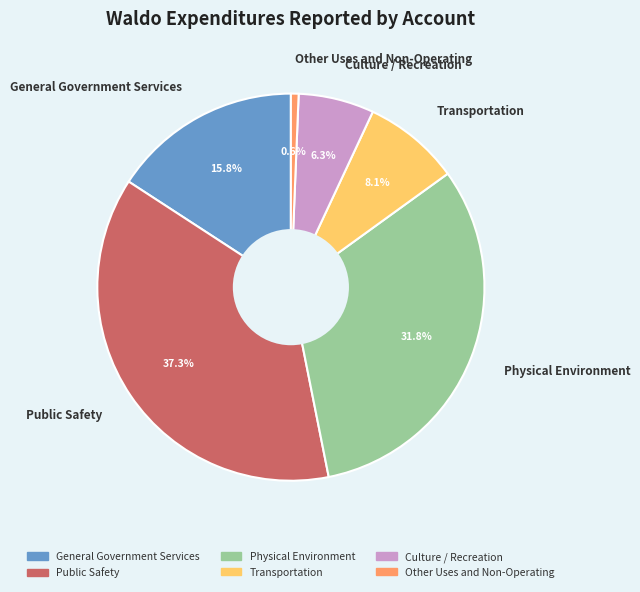

Combined, what portion of the pie is Transportation and Culture / Recreation?

14.4%